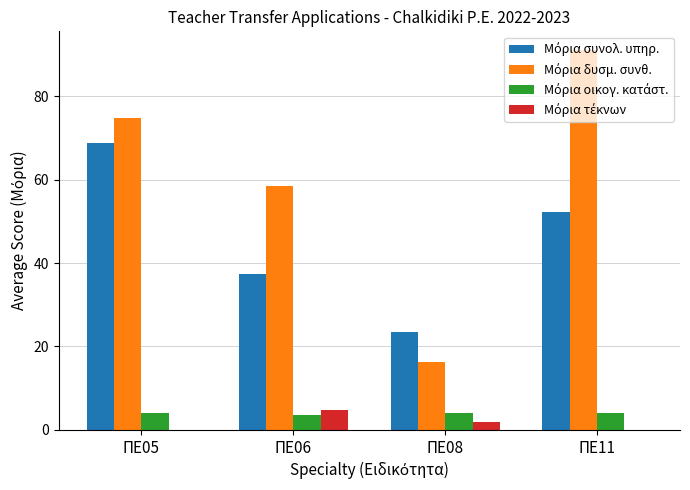

What is the maximum value shown in the chart?

91.0